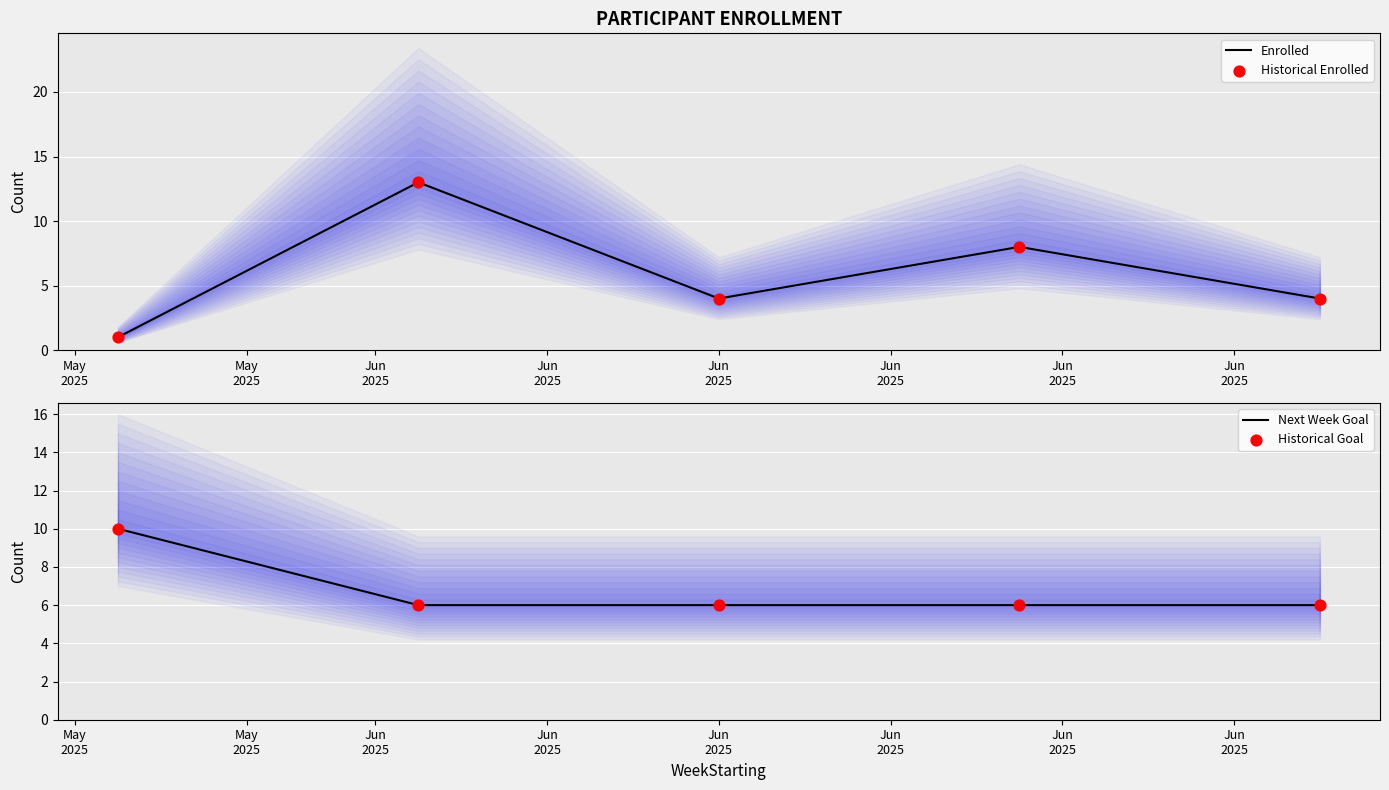

What is the minimum value for Next Week Goal?

6